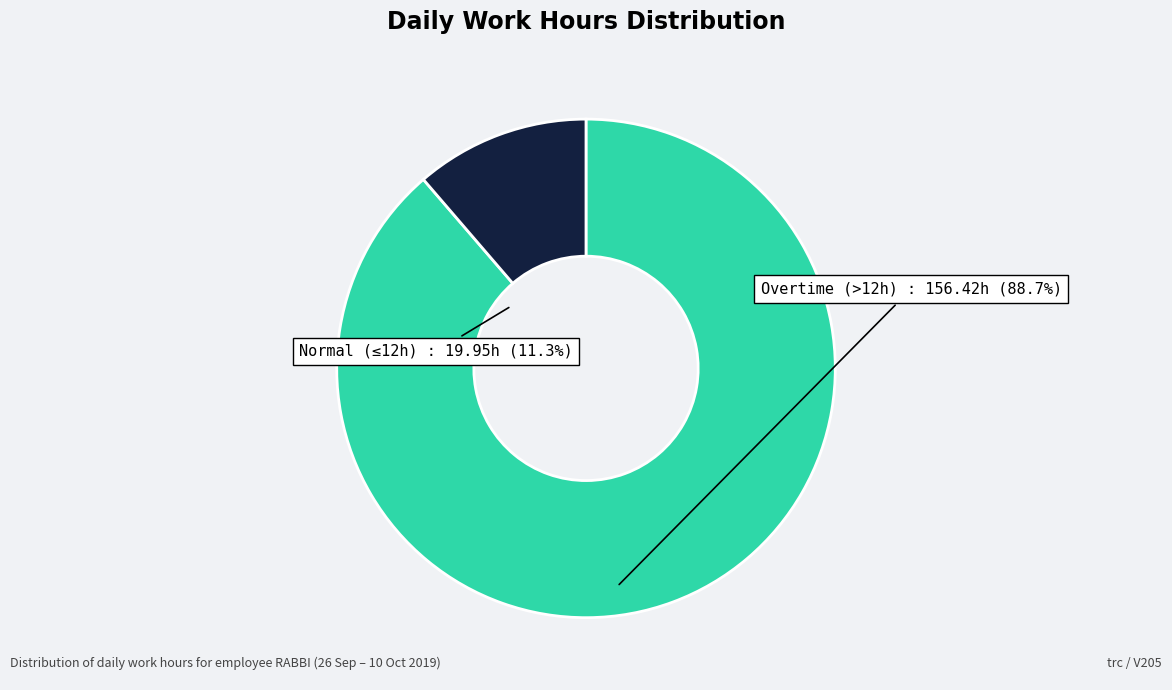

Approximately how many times larger is the value at Overtime (>12h) compared to Normal (≤12h)?

7.8